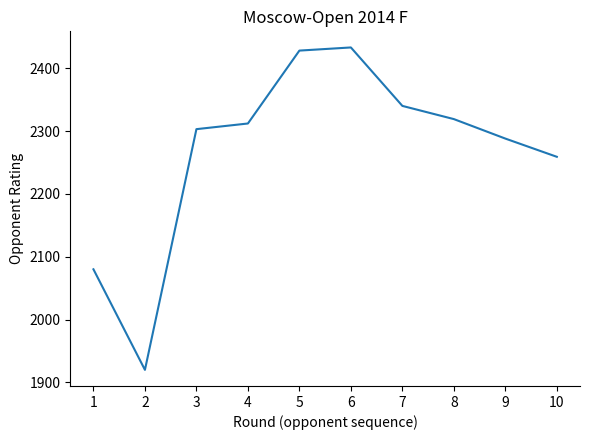

What is the greatest value displayed?

2433